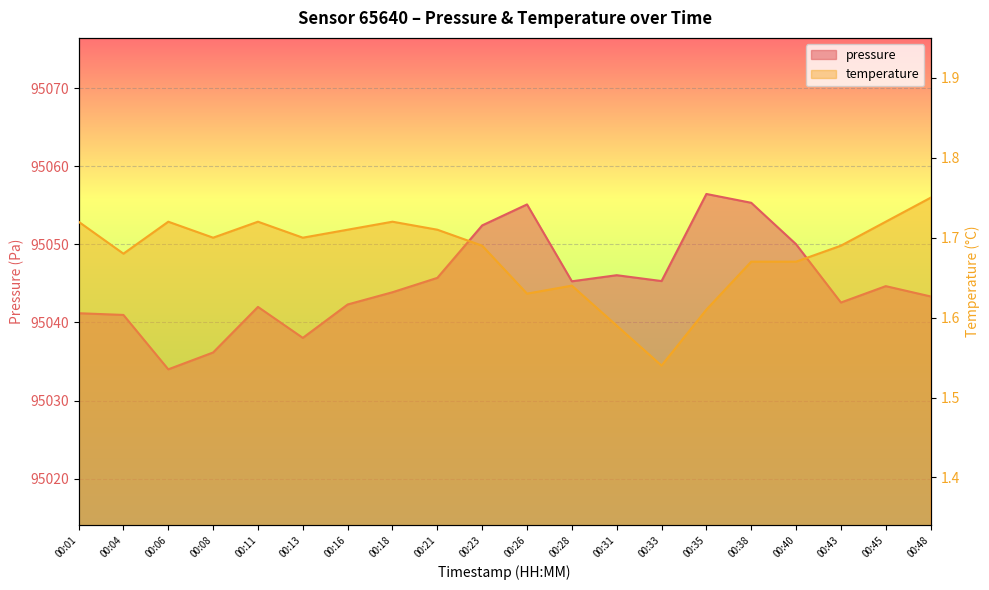

Rank the series by their maximum value, from lowest to highest.

temperature, pressure